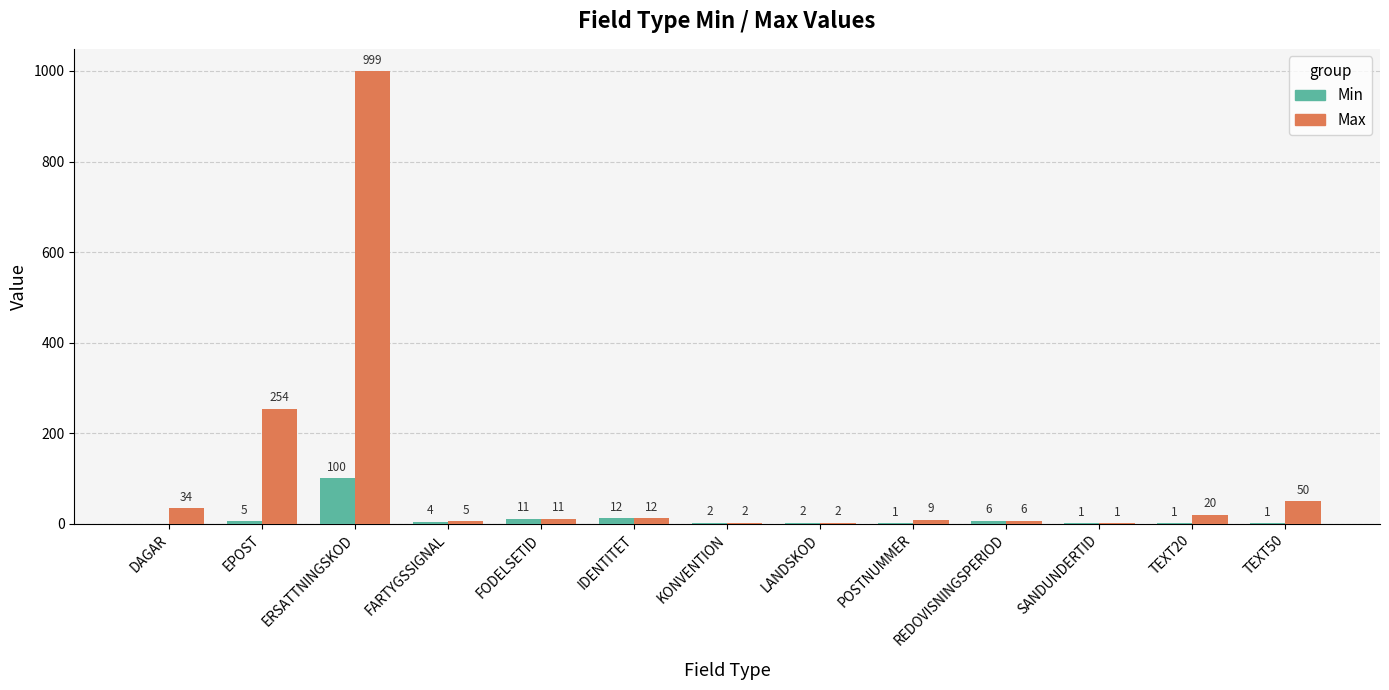

Reading left to right, transcribe all the data shown in this chart.

Min: 0	5	100	4	11	12	2	2	1	6	1	1	1
Max: 34	254	999	5	11	12	2	2	9	6	1	20	50